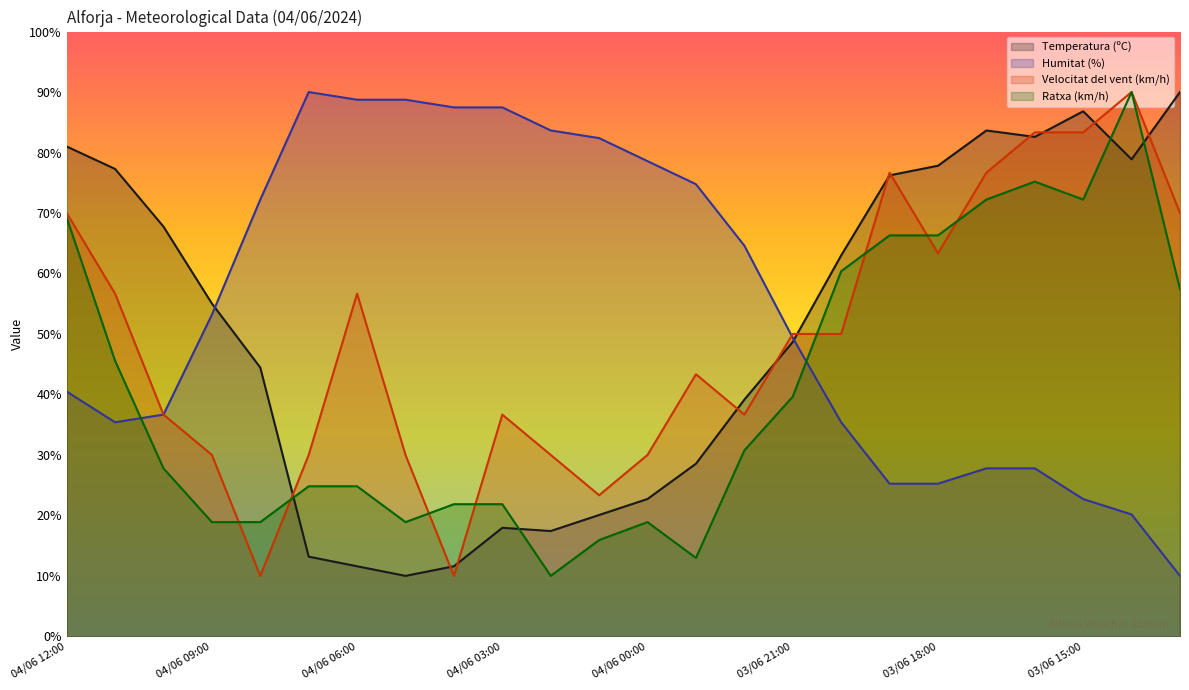

How many times do Ratxa (km/h) and Humitat (%) cross each other?

2